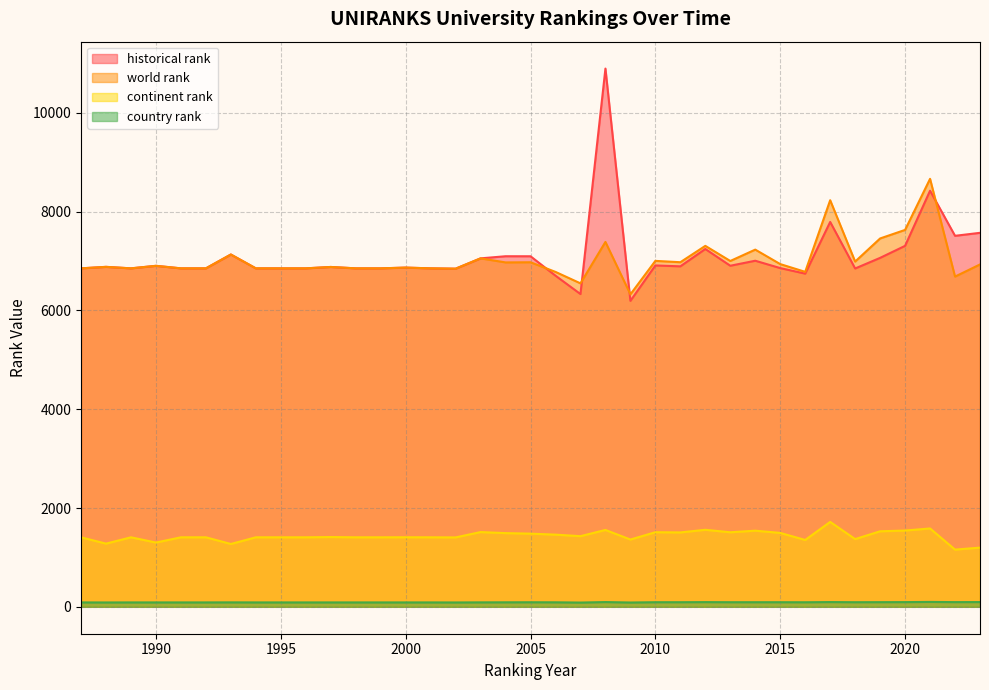

True or false: world rank has more than 0 points higher than both neighbors.

True